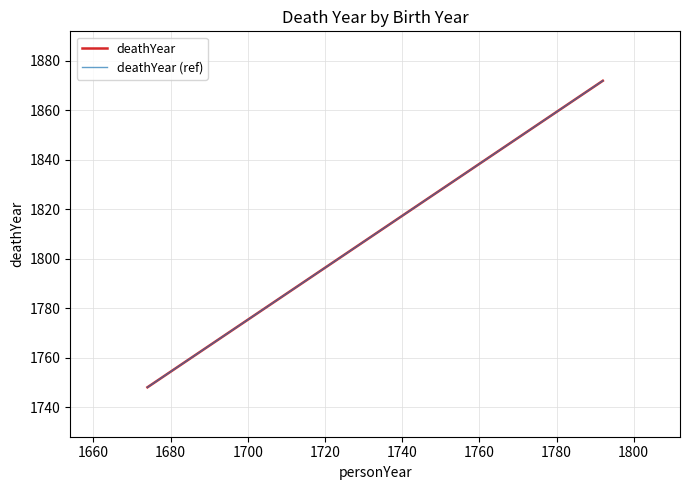

The value of deathYear at 1660 is 835. True or false?

False